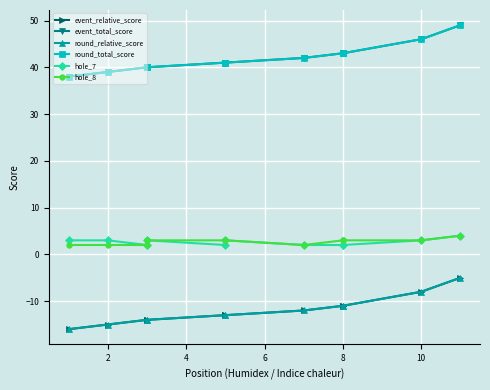

True or false: hole_7 has a value of 3 at 12.

False